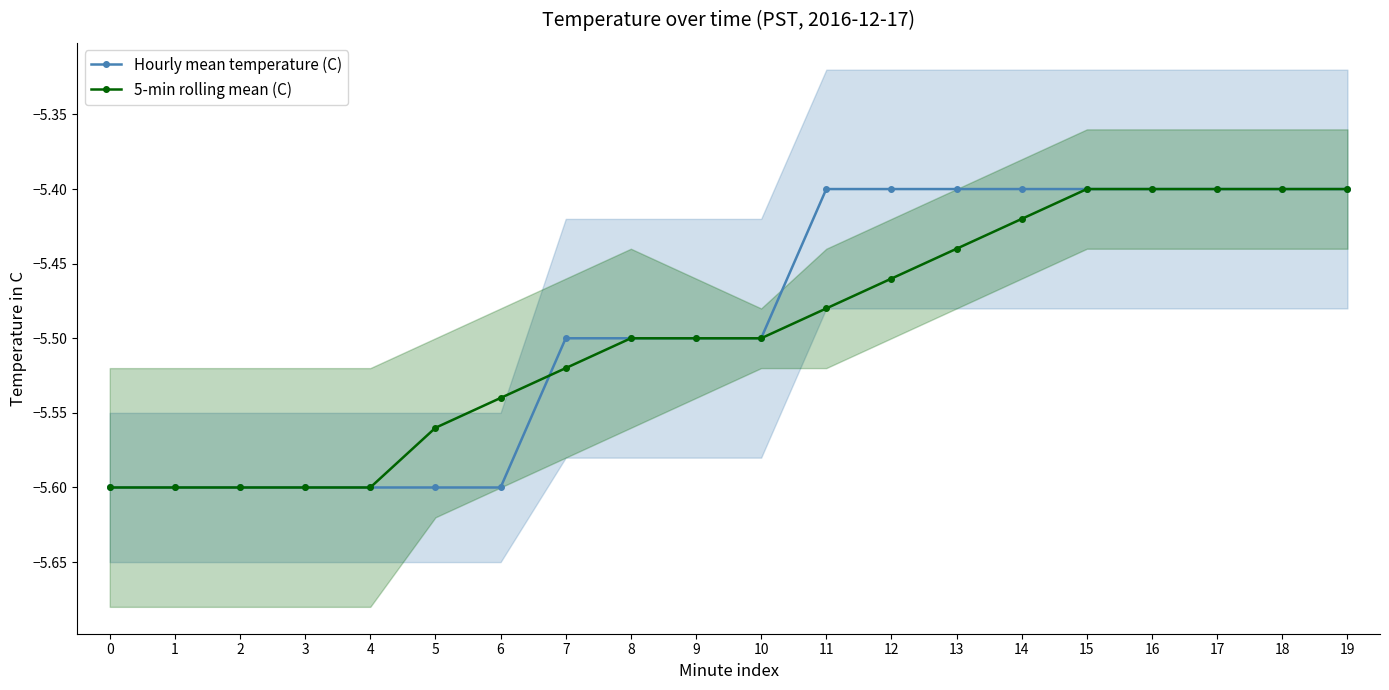

Where is 5-min rolling mean (C) nearest to the value -5?

15